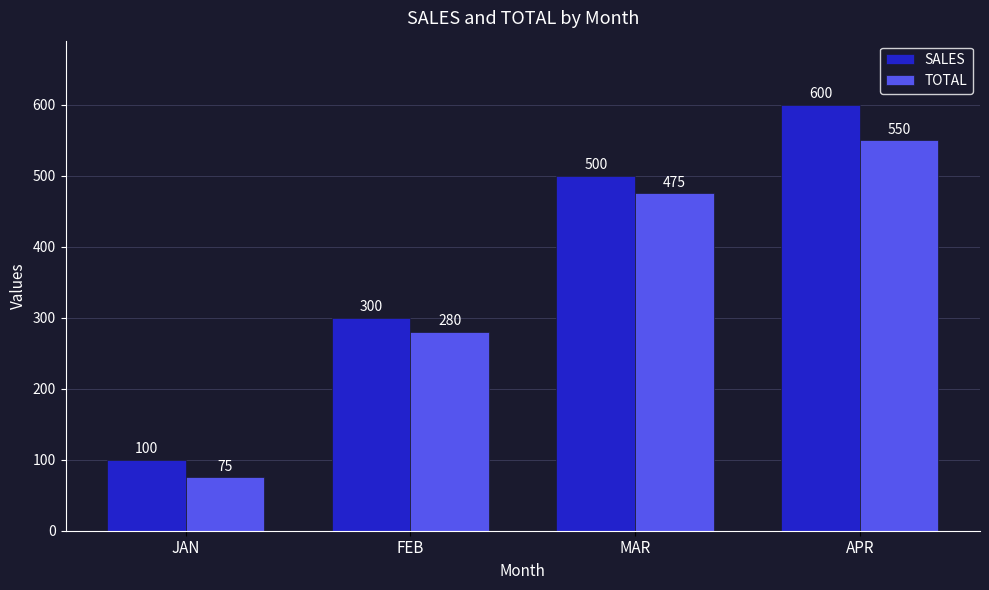

What is the spread (max minus min) of values at FEB?

20